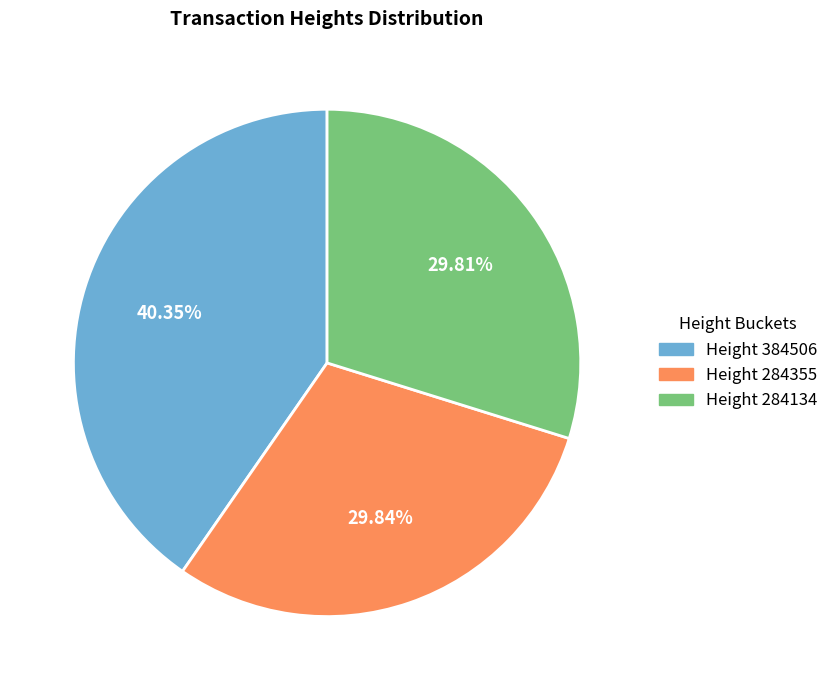

Is there any slice that represents more than half of the pie?

No